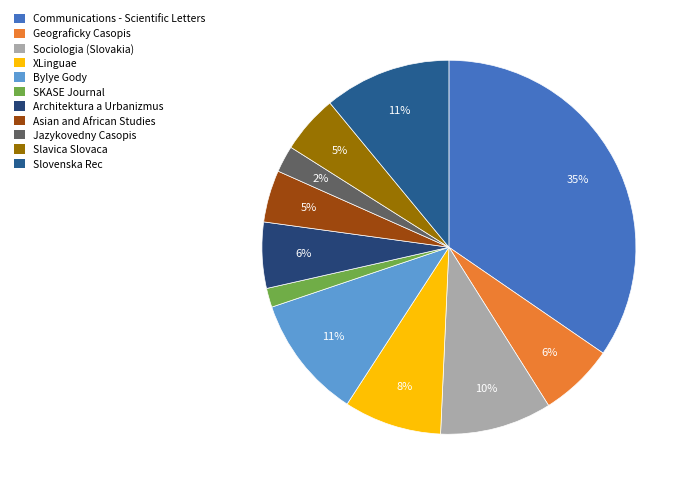

Rank the categories by value from highest to lowest.

Communications - Scientific Letters, Slovenska Rec, Bylye Gody, Sociologia (Slovakia), XLinguae, Geograficky Casopis, Architektura a Urbanizmus, Slavica Slovaca, Asian and African Studies, Jazykovedny Casopis, SKASE Journal